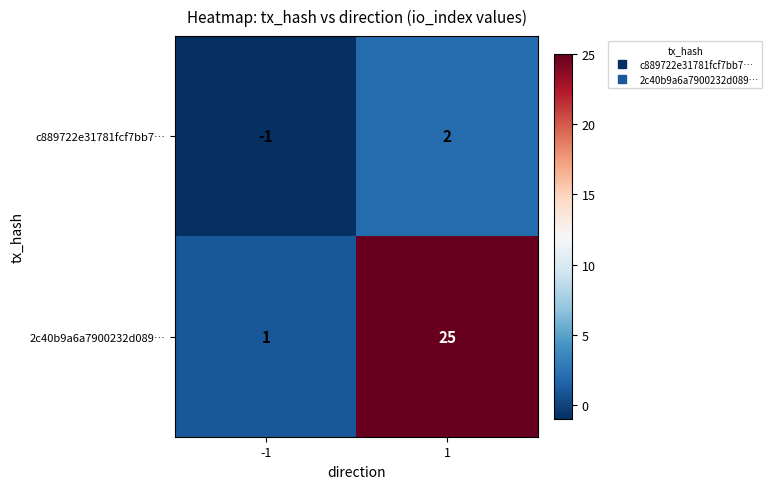

At which category is the sum across all series the highest?

1